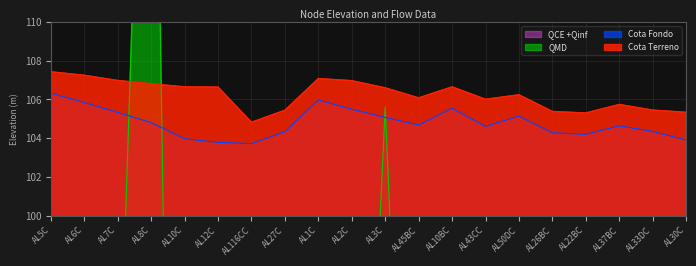

At which label is QMD closest to 84?

AL6C